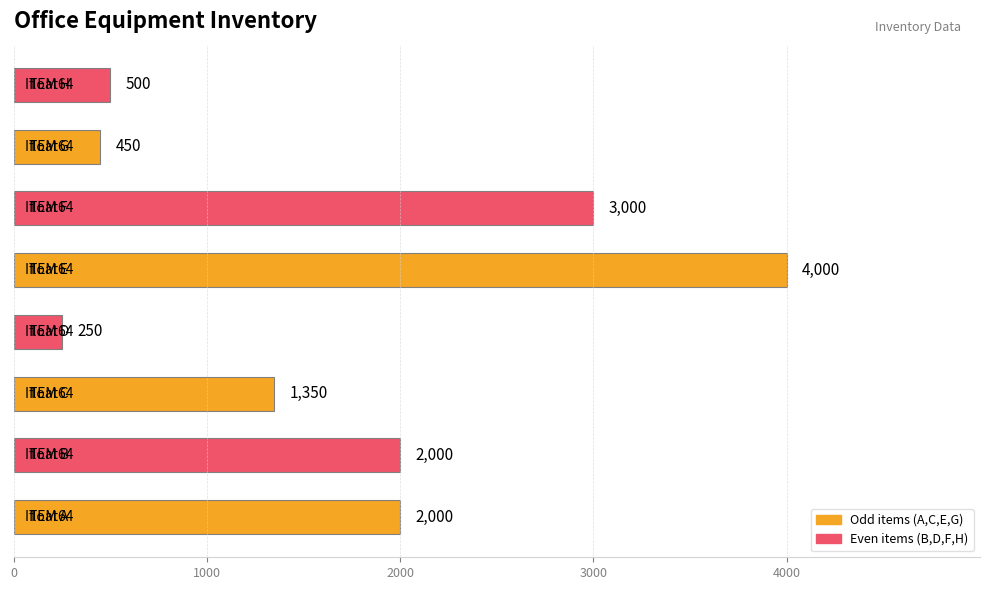

What is the sum of all values?

13550